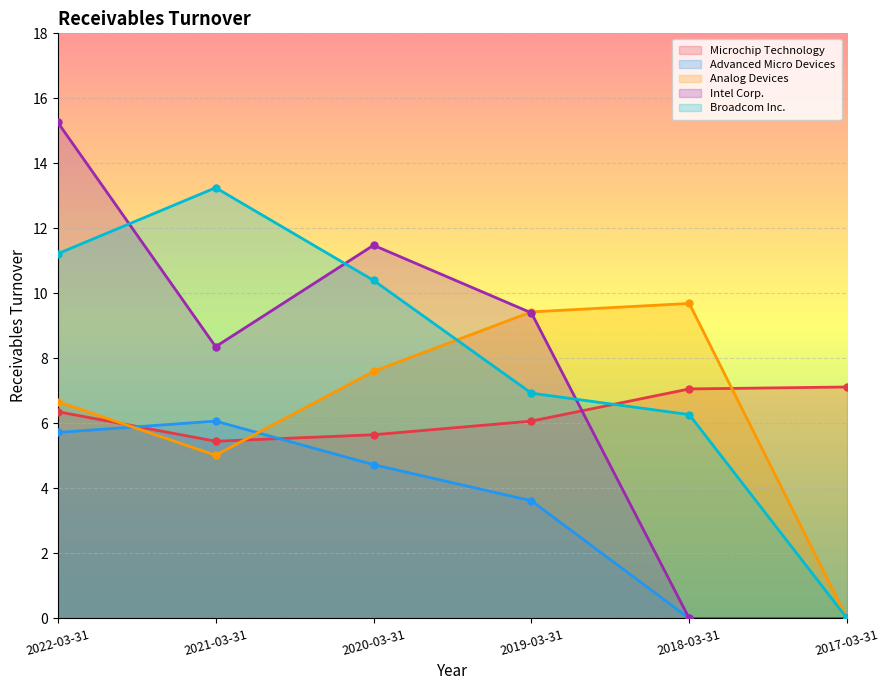

Between which two adjacent categories do Microchip Technology and Analog Devices first intersect?

2022-03-31 and 2021-03-31